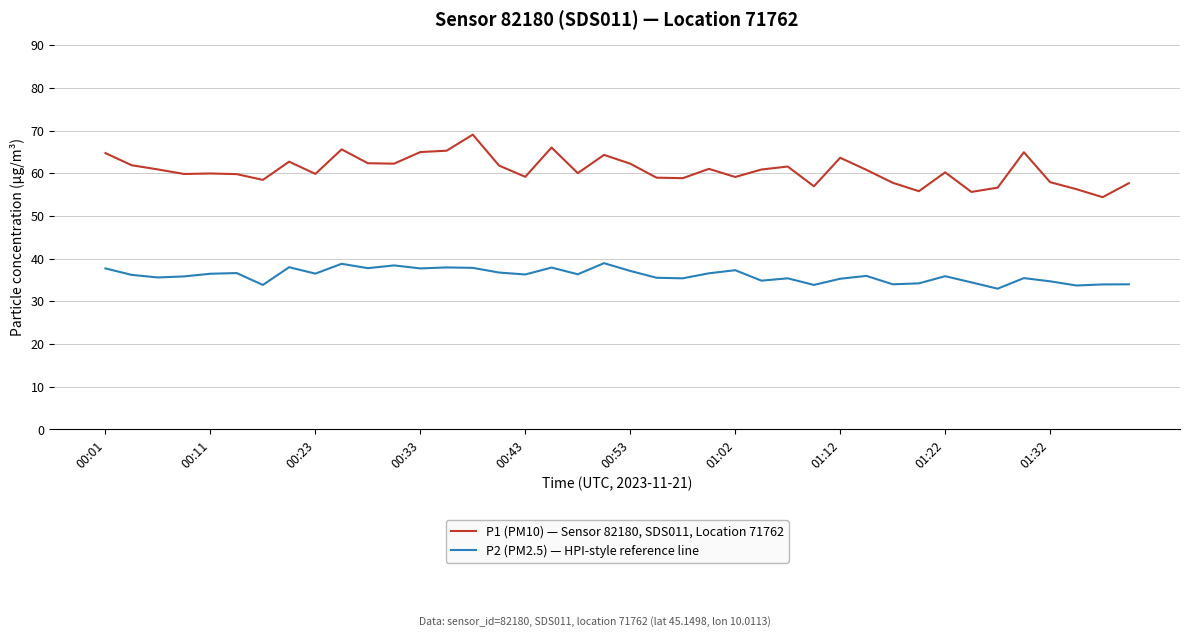

Does the chart have visible grid lines?

Yes